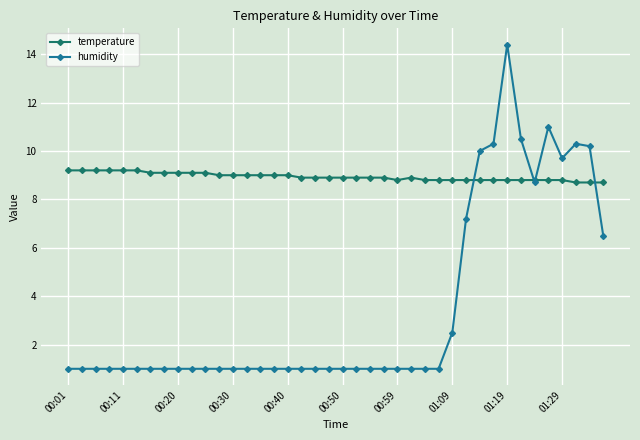

What are all the series names shown in the legend?

temperature, humidity